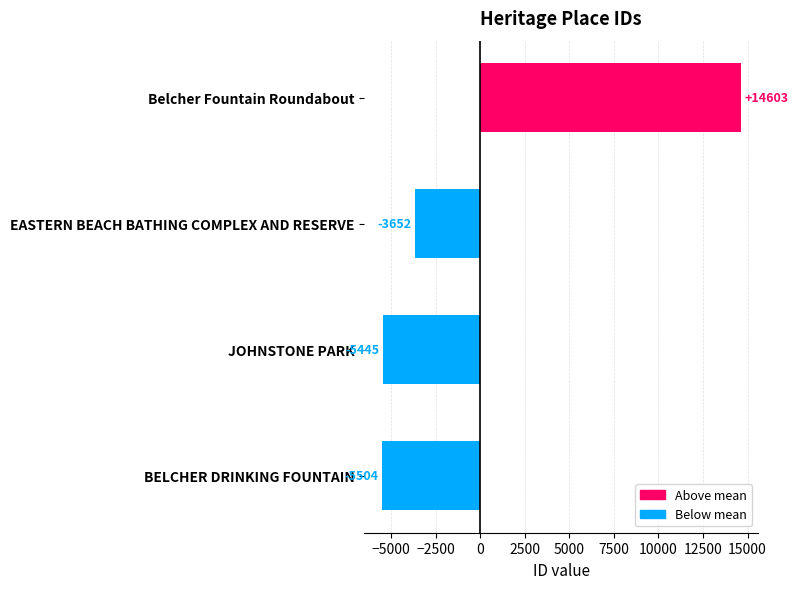

What is the change in value from JOHNSTONE PARK to Belcher Fountain Roundabout?

+20049.0